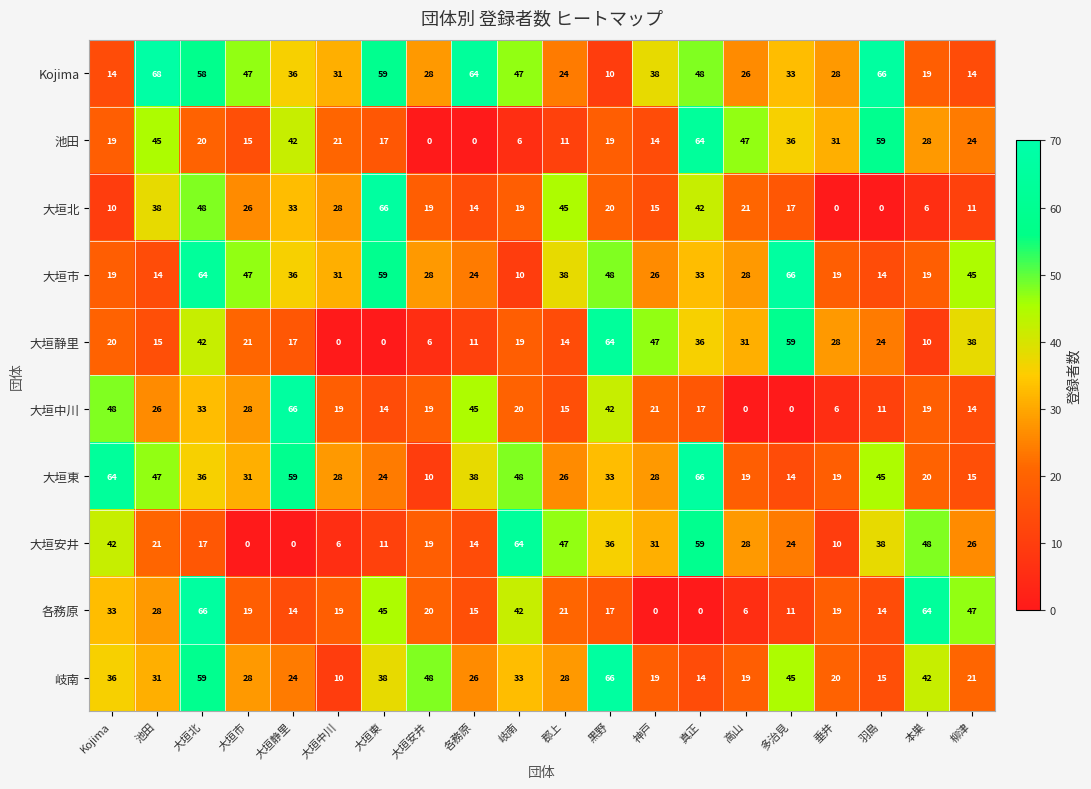

At 多治見, list the series in order from smallest to largest.

大垣中川, 各務原, 大垣東, 大垣北, 大垣安井, Kojima, 池田, 岐南, 大垣静里, 大垣市